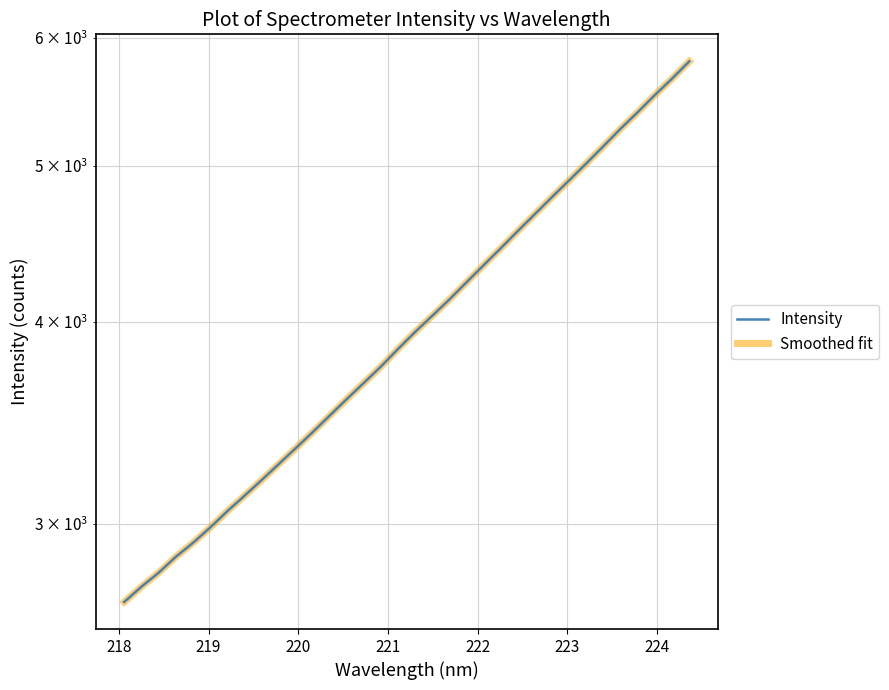

Is it true that Smoothed fit equals 5341.9 at 10?

False